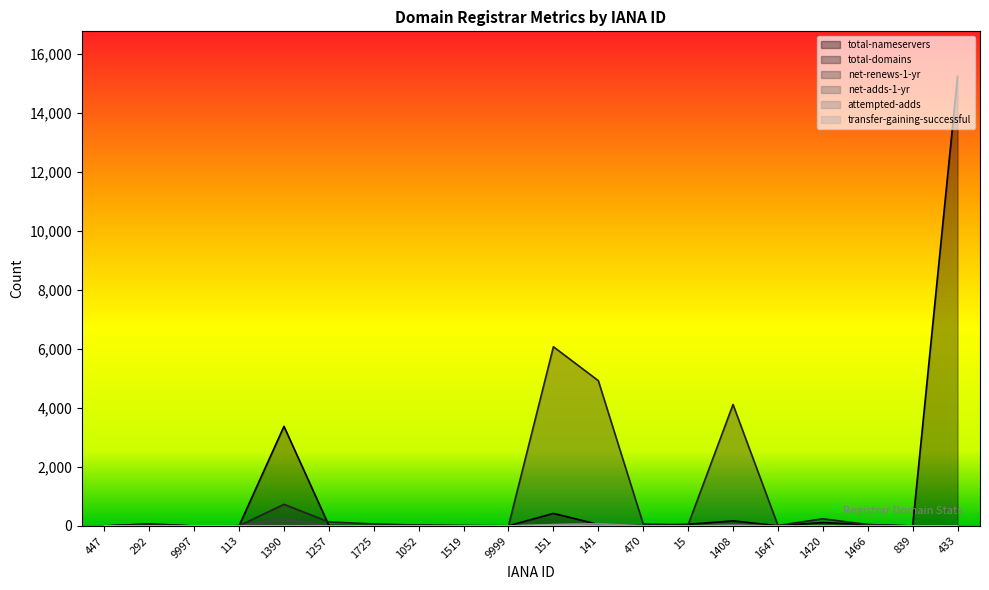

True or false: total-nameservers has more than 2 points higher than both neighbors.

True